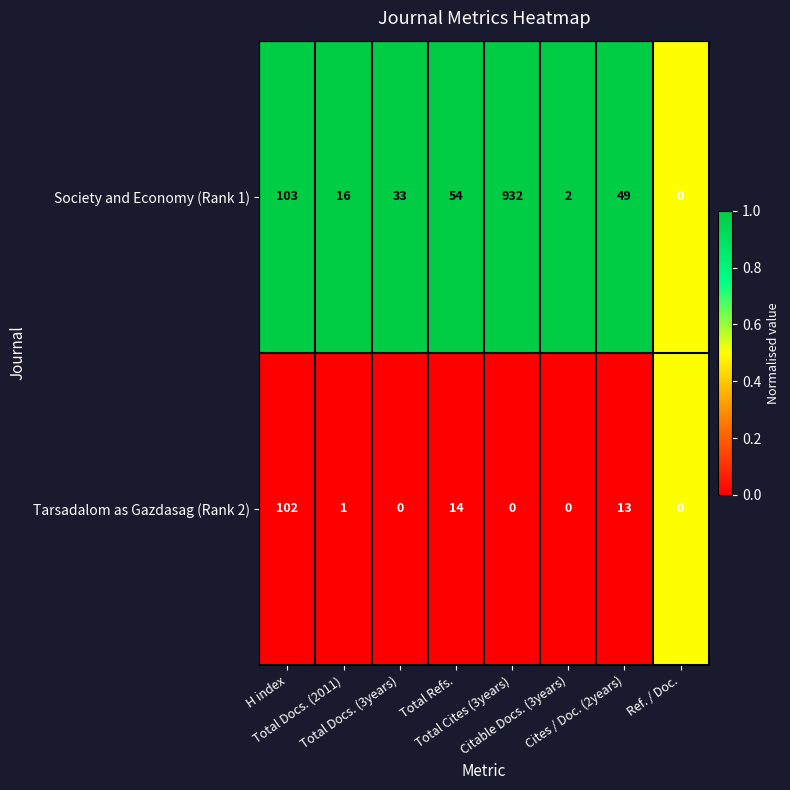

How many data points in Tarsadalom as Gazdasag (Rank 2) are less than 1?

4